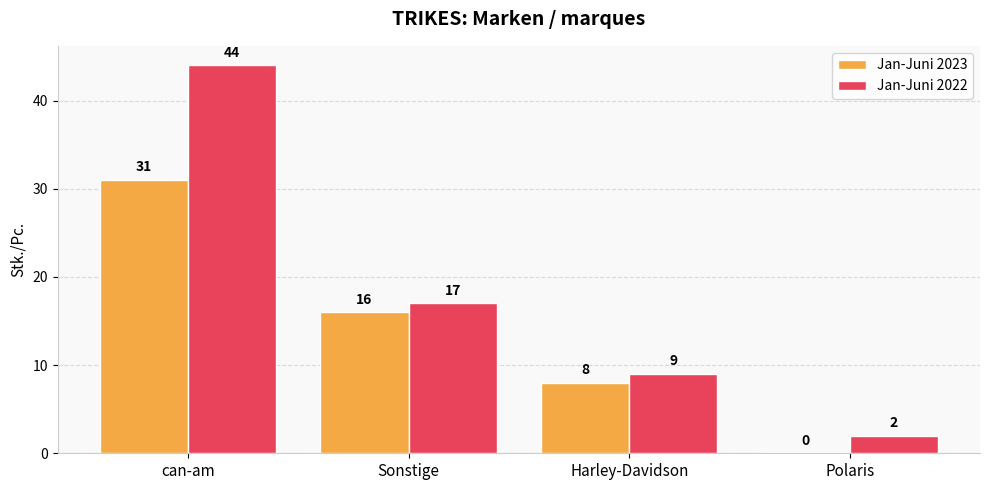

What is the approximate value of Jan-Juni 2023 at Sonstige, to the nearest 10?

20